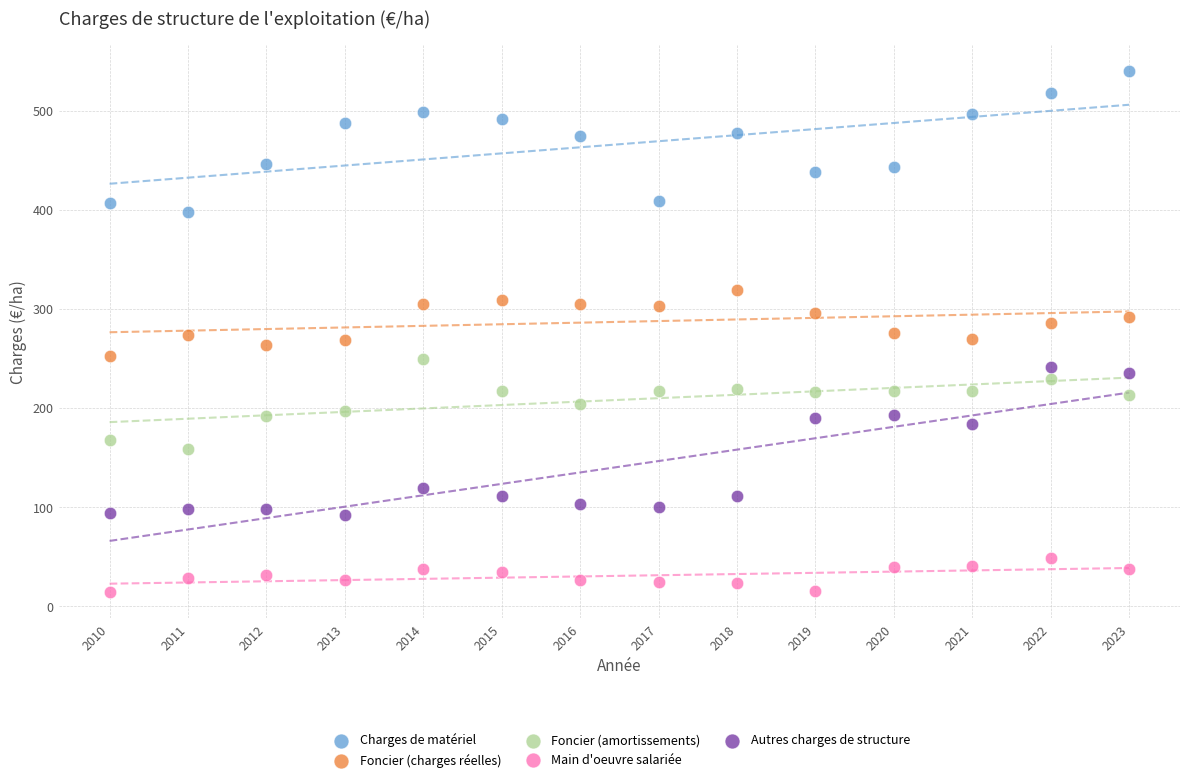

Which series has the widest spread of Y values?

Autres charges de structure